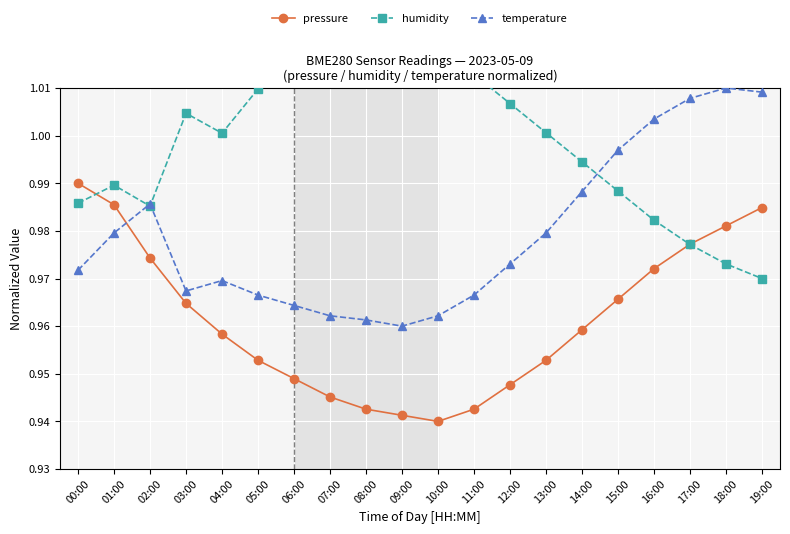

True or false: humidity has a value of 1.4 at 00:00.

False